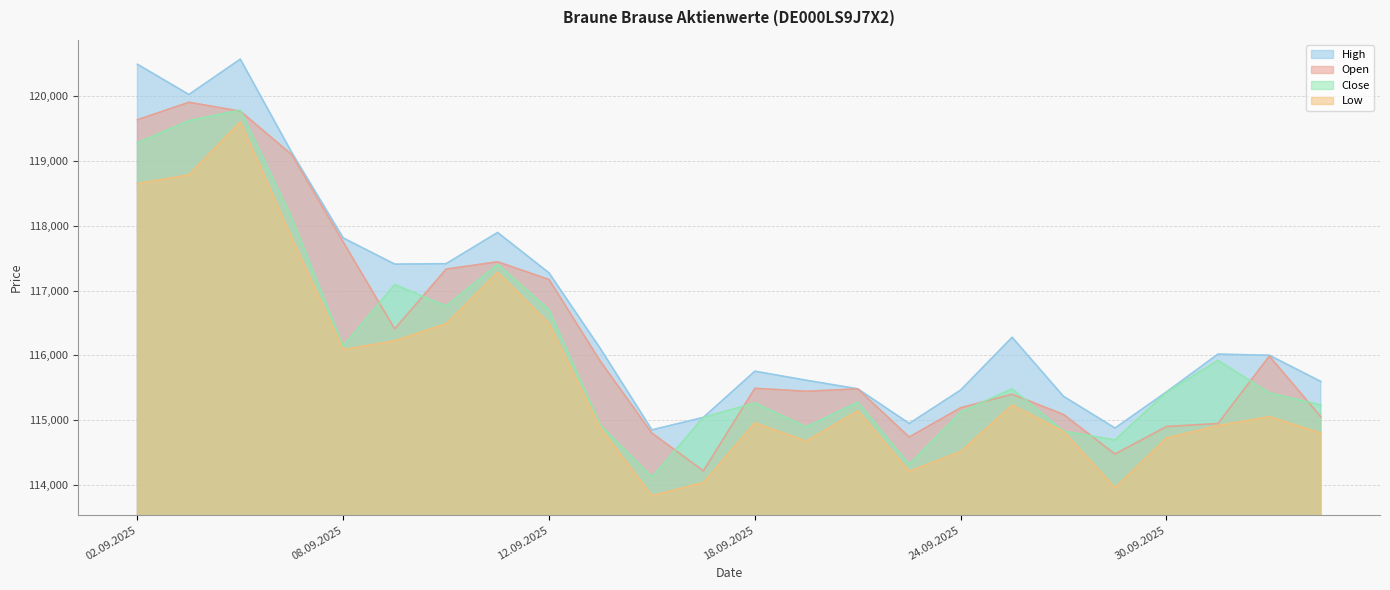

Reading right to left, transcribe all the data shown in this chart.

Open: 03.10.2025=115051	02.10.2025=115990	01.10.2025=114948	30.09.2025=114902	29.09.2025=114476	26.09.2025=115087	25.09.2025=115400	24.09.2025=115192	23.09.2025=114739	22.09.2025=115483	19.09.2025=115446	18.09.2025=115492	17.09.2025=114216	16.09.2025=114800	15.09.2025=115906	12.09.2025=117172	11.09.2025=117446	10.09.2025=117333	09.09.2025=116410	08.09.2025=117751	05.09.2025=119100	04.09.2025=119772	03.09.2025=119910	02.09.2025=119640
High: 03.10.2025=115597	02.10.2025=116002	01.10.2025=116020	30.09.2025=115436	29.09.2025=114878	26.09.2025=115367	25.09.2025=116280	24.09.2025=115465	23.09.2025=114949	22.09.2025=115484	19.09.2025=115616	18.09.2025=115756	17.09.2025=115043	16.09.2025=114850	15.09.2025=116102	12.09.2025=117274	11.09.2025=117899	10.09.2025=117417	09.09.2025=117410	08.09.2025=117814	05.09.2025=119133	04.09.2025=120576	03.09.2025=120030	02.09.2025=120497
Low: 03.10.2025=114800	02.10.2025=115053	01.10.2025=114916	30.09.2025=114724	29.09.2025=113955	26.09.2025=114826	25.09.2025=115232	24.09.2025=114516	23.09.2025=114209	22.09.2025=115145	19.09.2025=114677	18.09.2025=114957	17.09.2025=114038	16.09.2025=113833	15.09.2025=114877	12.09.2025=116490	11.09.2025=117284	10.09.2025=116490	09.09.2025=116226	08.09.2025=116090	05.09.2025=117815	04.09.2025=119608	03.09.2025=118789	02.09.2025=118653
Close: 03.10.2025=115234	02.10.2025=115419	01.10.2025=115923	30.09.2025=115431	29.09.2025=114694	26.09.2025=114830	25.09.2025=115483	24.09.2025=115126	23.09.2025=114316	22.09.2025=115278	19.09.2025=114895	18.09.2025=115265	17.09.2025=115042	16.09.2025=114120	15.09.2025=114918	12.09.2025=116706	11.09.2025=117407	10.09.2025=116763	09.09.2025=117094	08.09.2025=116144	05.09.2025=118123	04.09.2025=119790	03.09.2025=119626	02.09.2025=119283